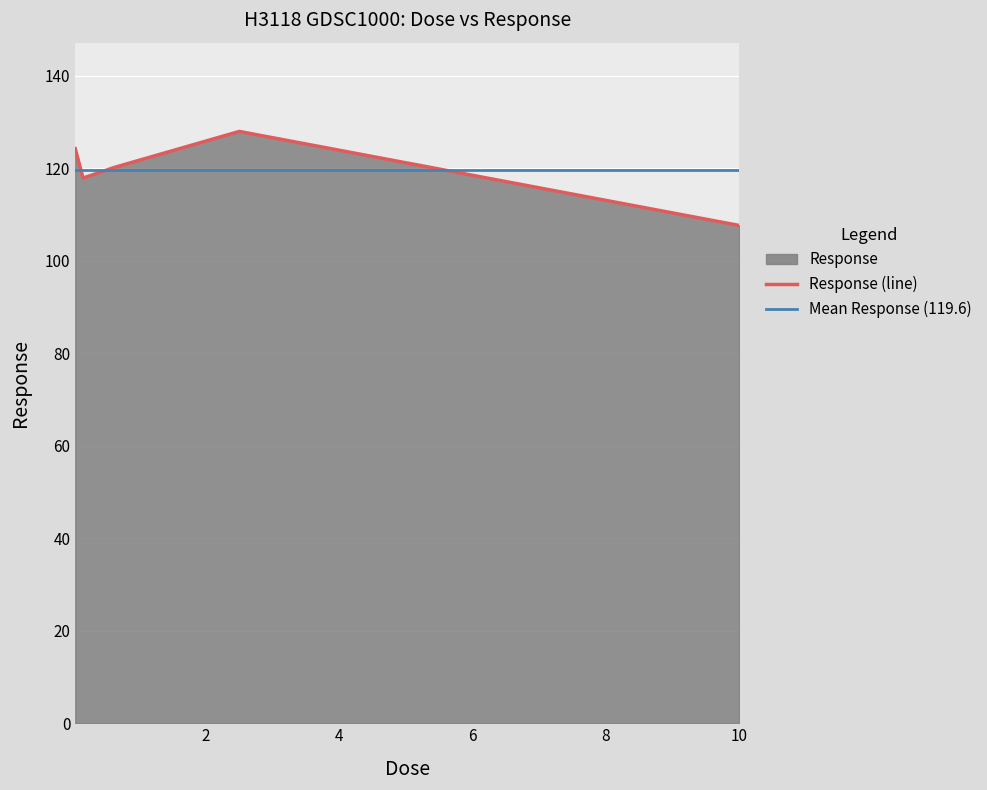

What is the label of the 1st point from the right?

10.0